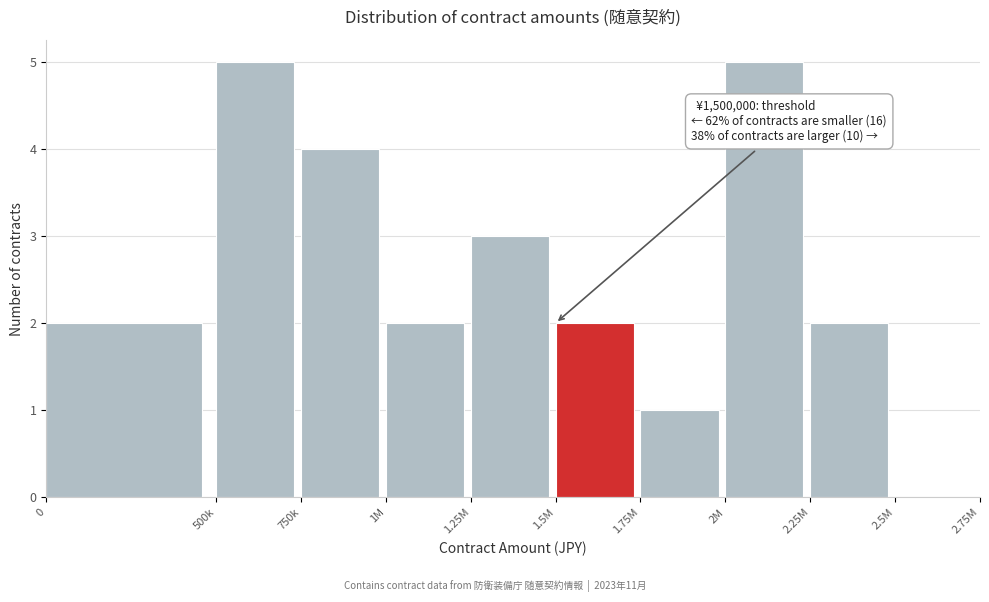

Reading left to right, what are all the values shown in this chart?

0=2	500k=5	750k=4	1M=2	1.25M=3	1.5M=2	1.75M=1	2M=5	2.25M=2	2.5M=0